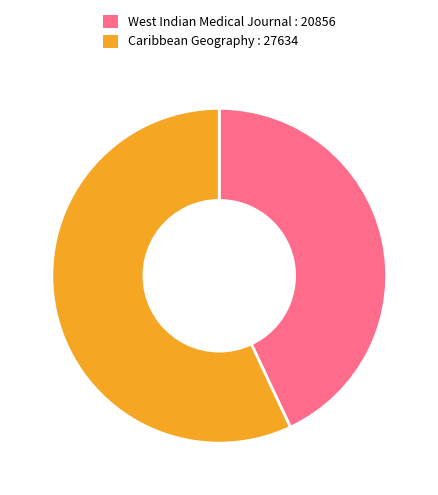

Is it true that West Indian Medical Journal is 55% of the pie?

False